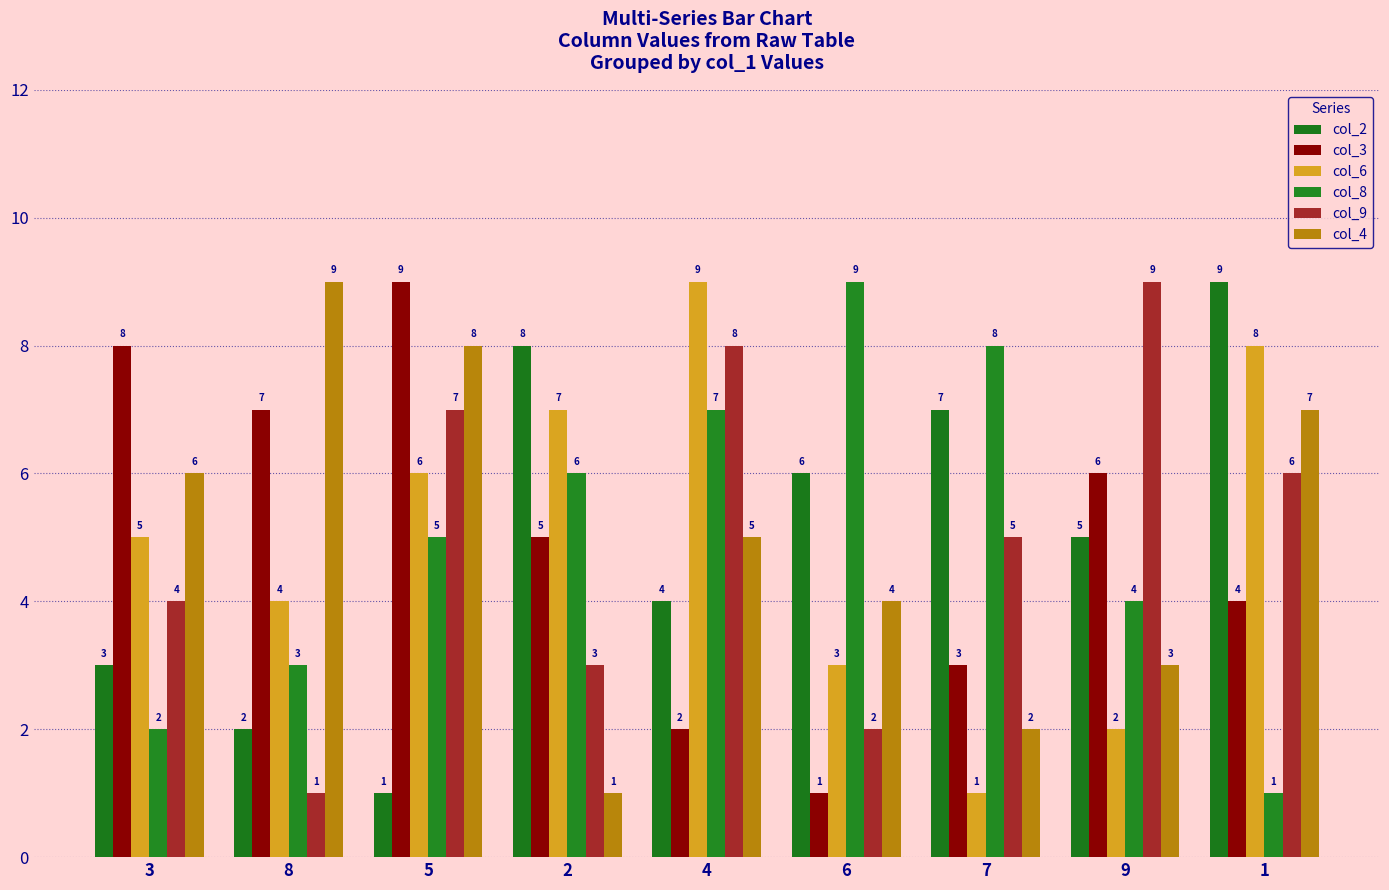

What is the total value across all series at 7?

26